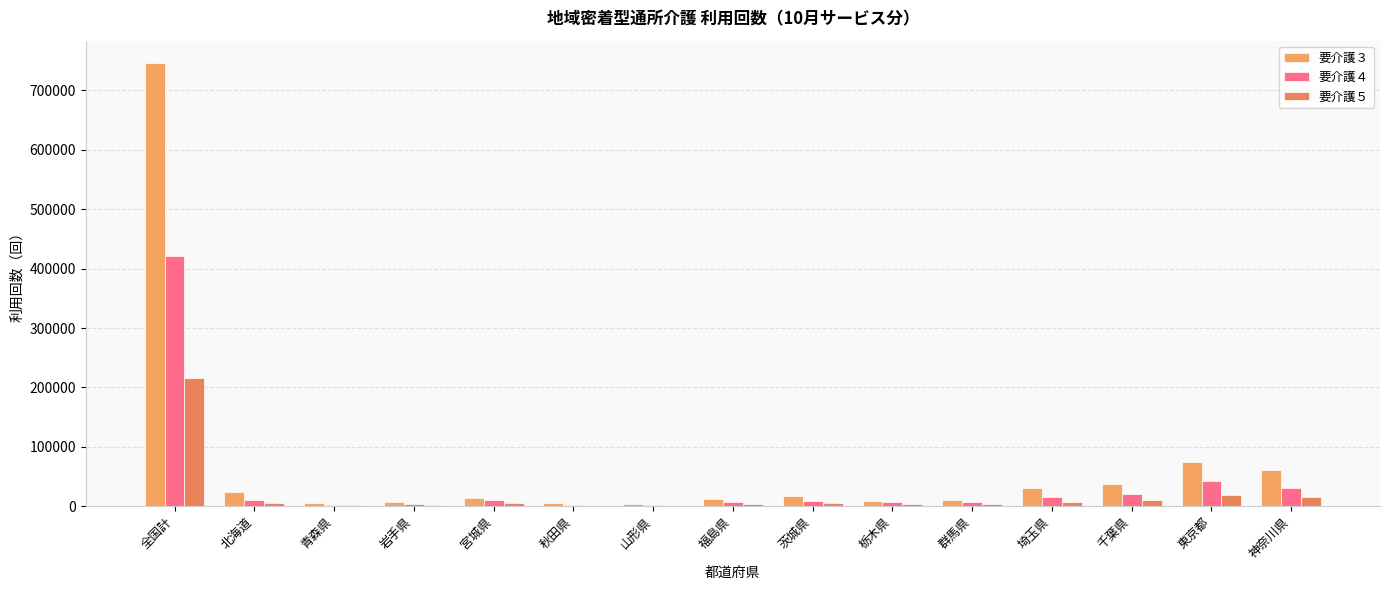

Are the bars grouped side by side (vs. stacked)?

Yes